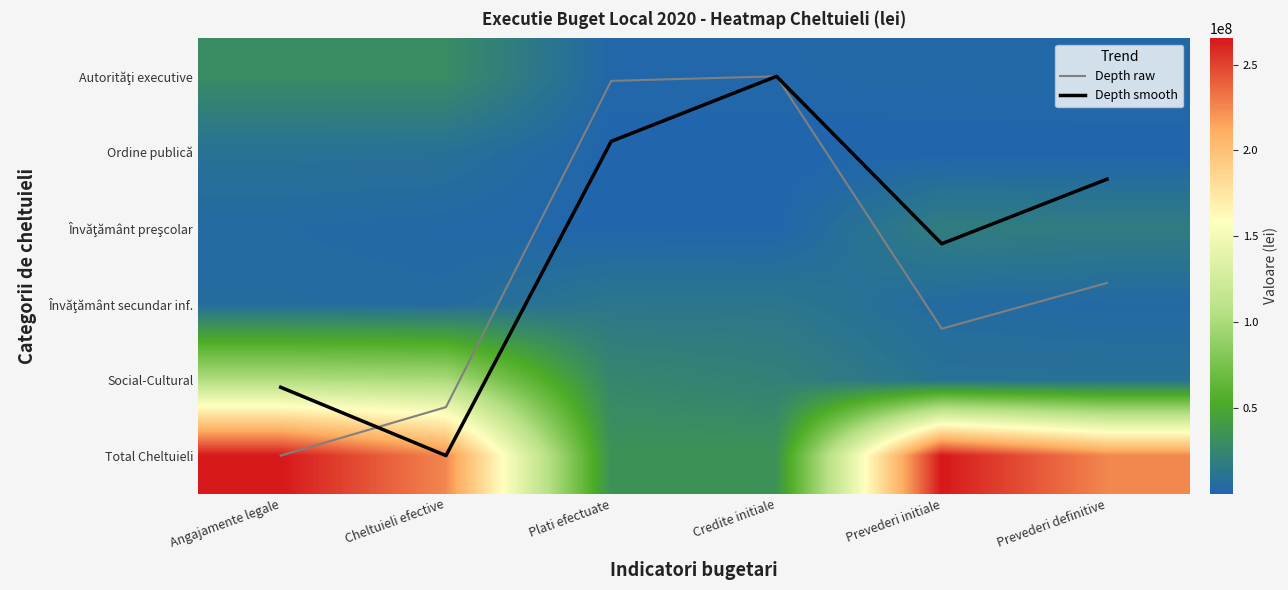

Which series has the widest spread of values?

Total Cheltuieli